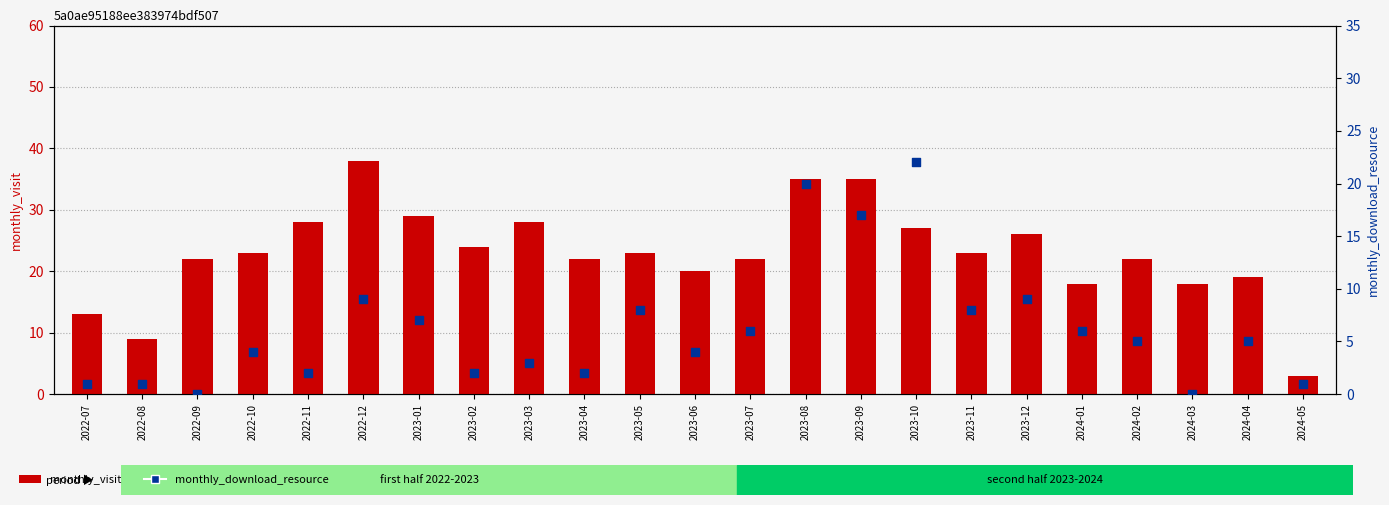

Which series contains the highest Y value?

monthly_visit